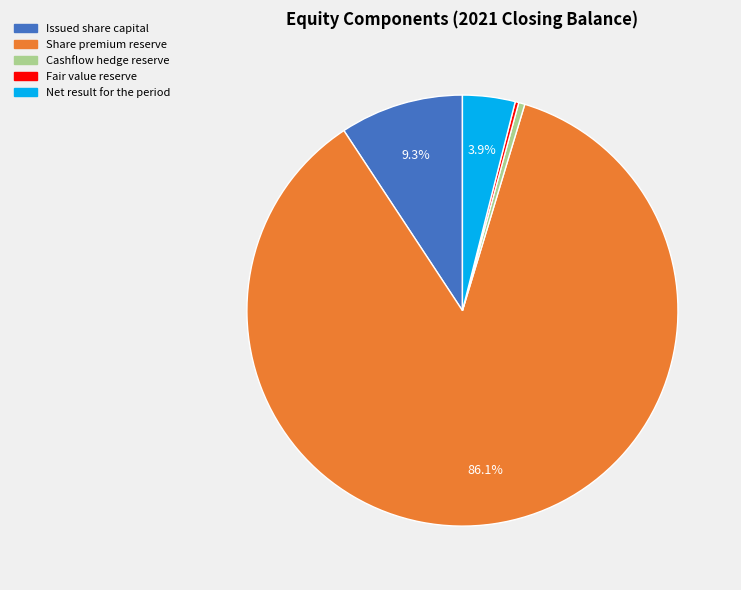

Is there a majority slice in this chart?

Yes